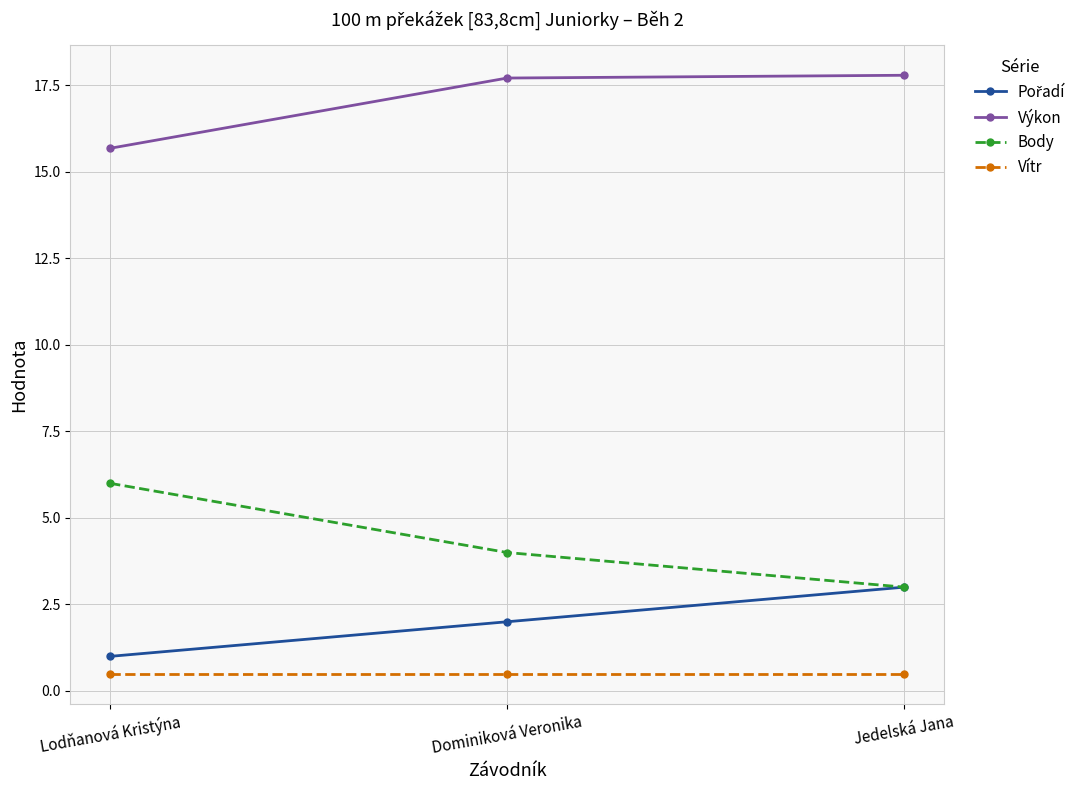

Which series has the largest total across all categories?

Výkon